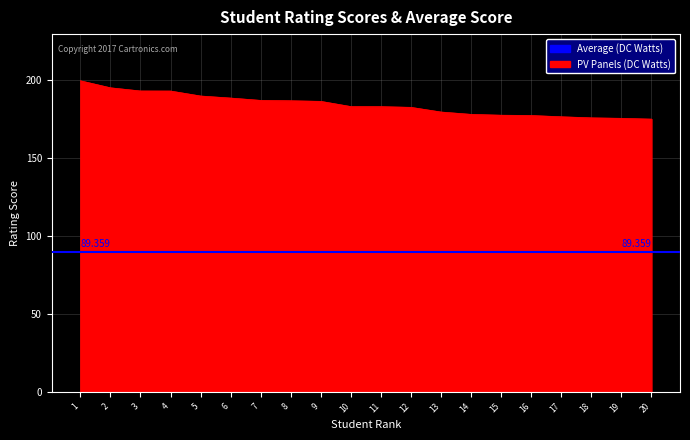

Reading left to right, extract all data points from this chart.

199.4	194.9	192.9	192.8	189.6	188.3	186.8	186.6	186.2	182.9	182.8	182.4	179.4	177.9	177.3	177.1	176.3	175.6	175.3	174.8